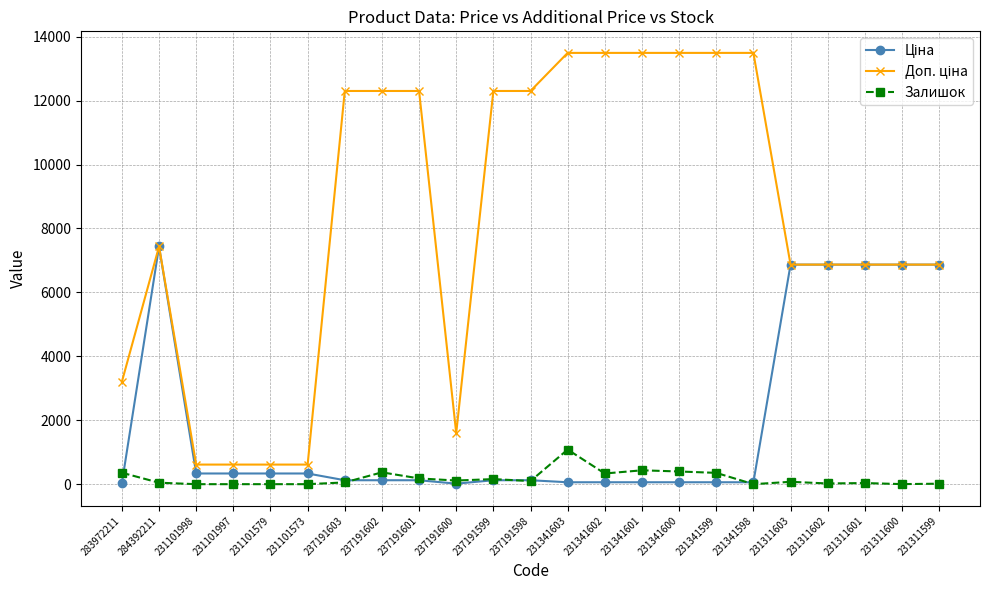

The Залишок series shows 397.0 at 231341600. True or false?

True